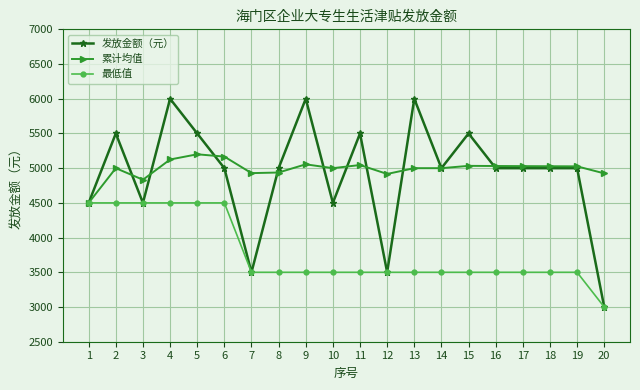

At which category is the sum across all series the highest?

4